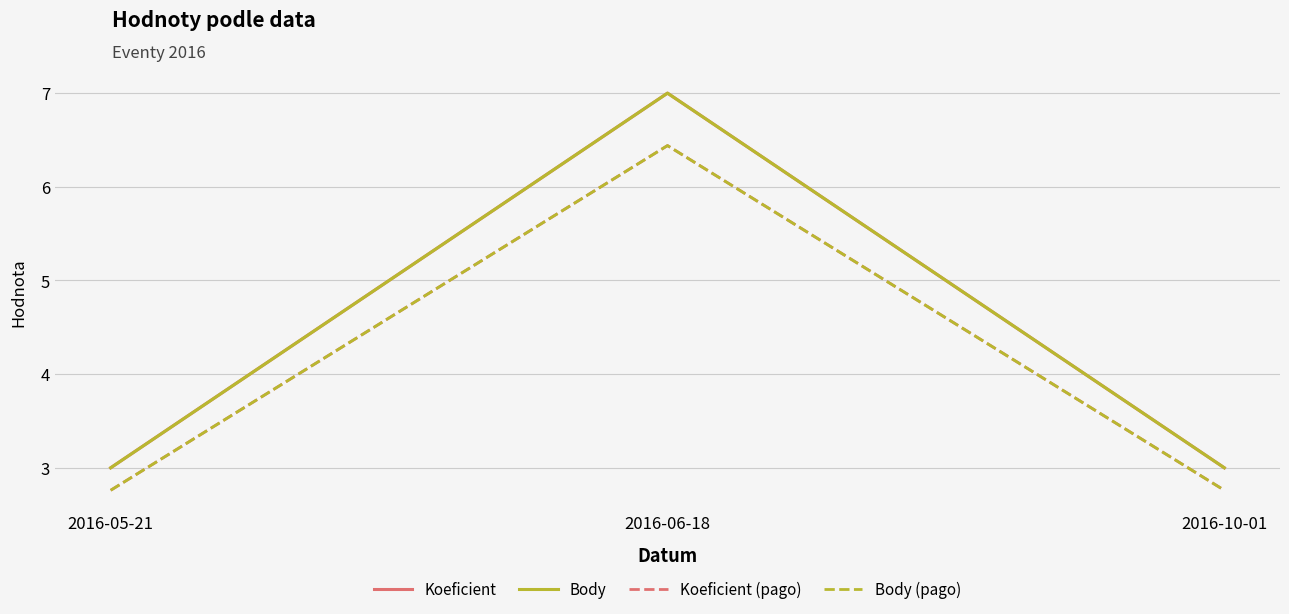

Is this an area chart (filled region under the line)?

No